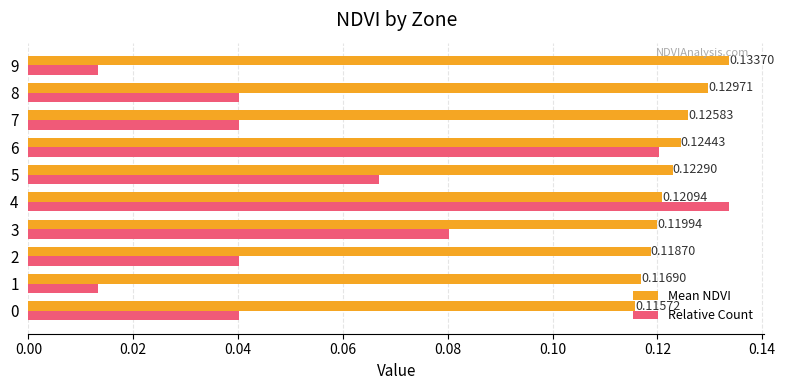

Which series changed the most between 0 and 4?

Relative Count